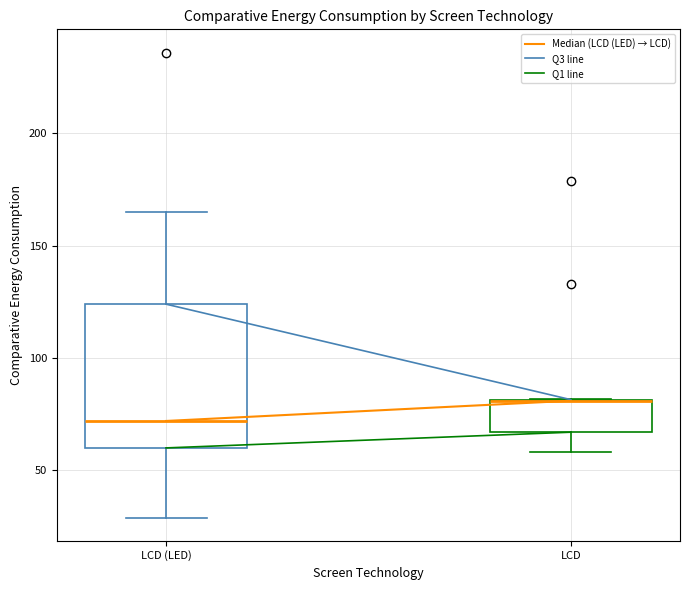

Reading left to right, read every box against the y-axis: the position of its median line, the range the box covers, and the ends of its whiskers. The values are not printed on the chart, so give them approximately, as read against the axis.

LCD (LED): median 70, box 60 to 125, whiskers 30 to 165
LCD: median 80 (drawn on the box's upper edge), box 65 to 80, whiskers 60 to 80